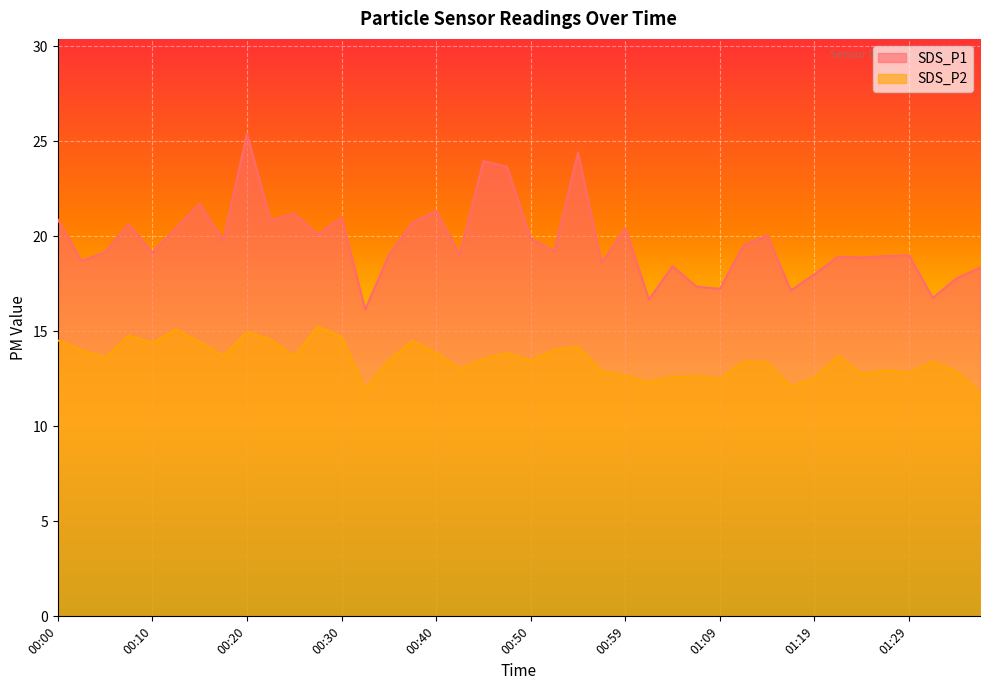

True or false: SDS_P2 and SDS_P1 intersect in this chart.

False